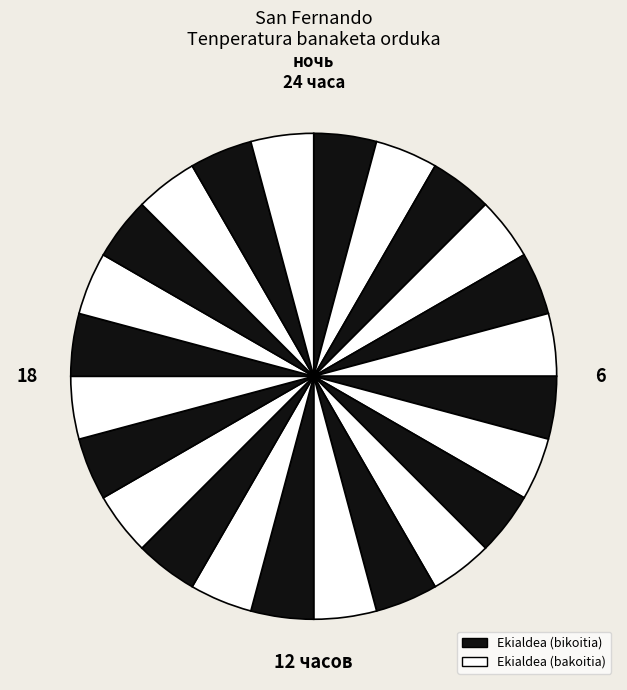

How many segments does this pie chart have?

24